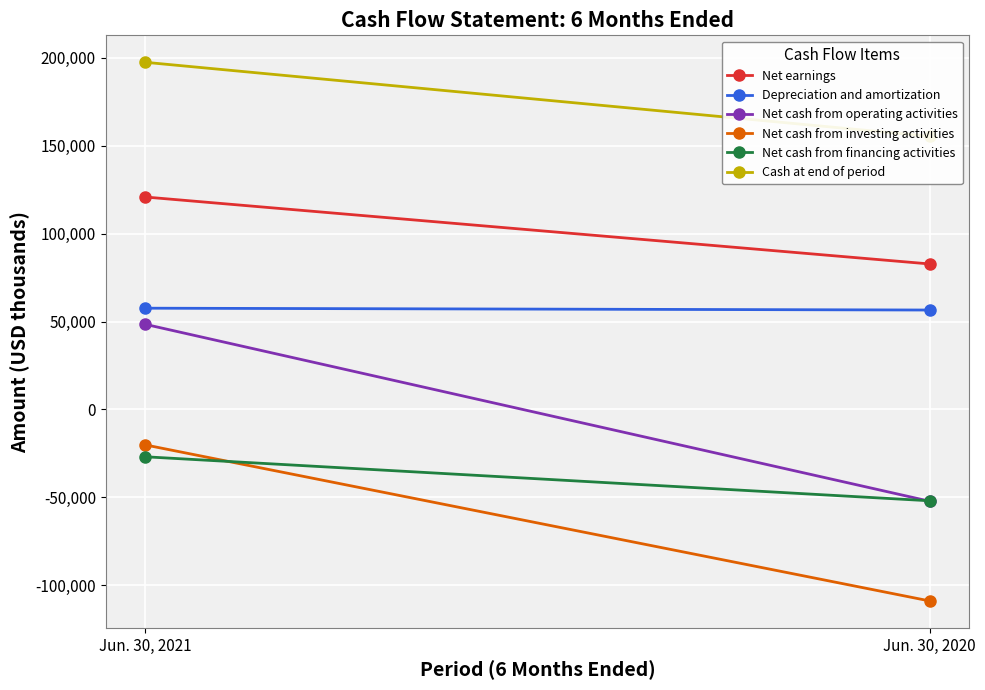

What is the difference between the maximum and minimum values in the Net cash from financing activities series?

25043